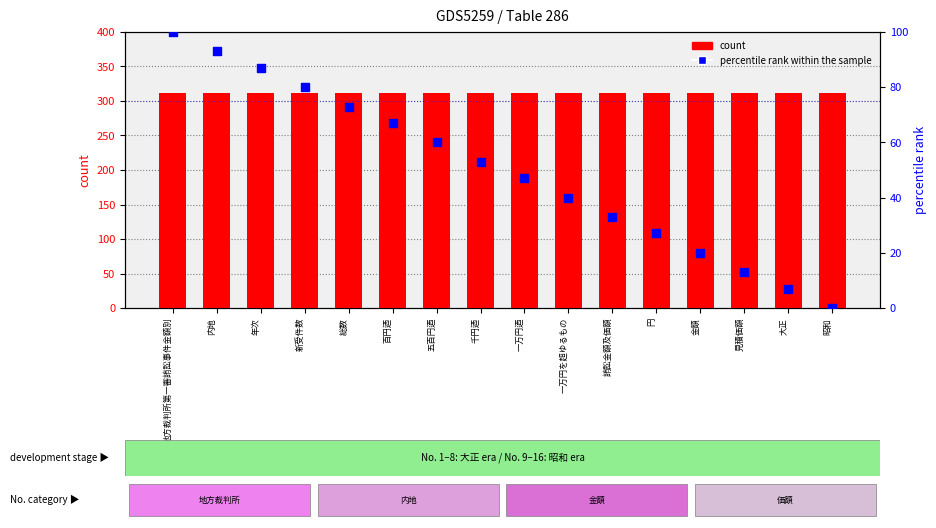

At which category is the sum across all series the highest?

地方裁判所第一審詴訟事件金額別